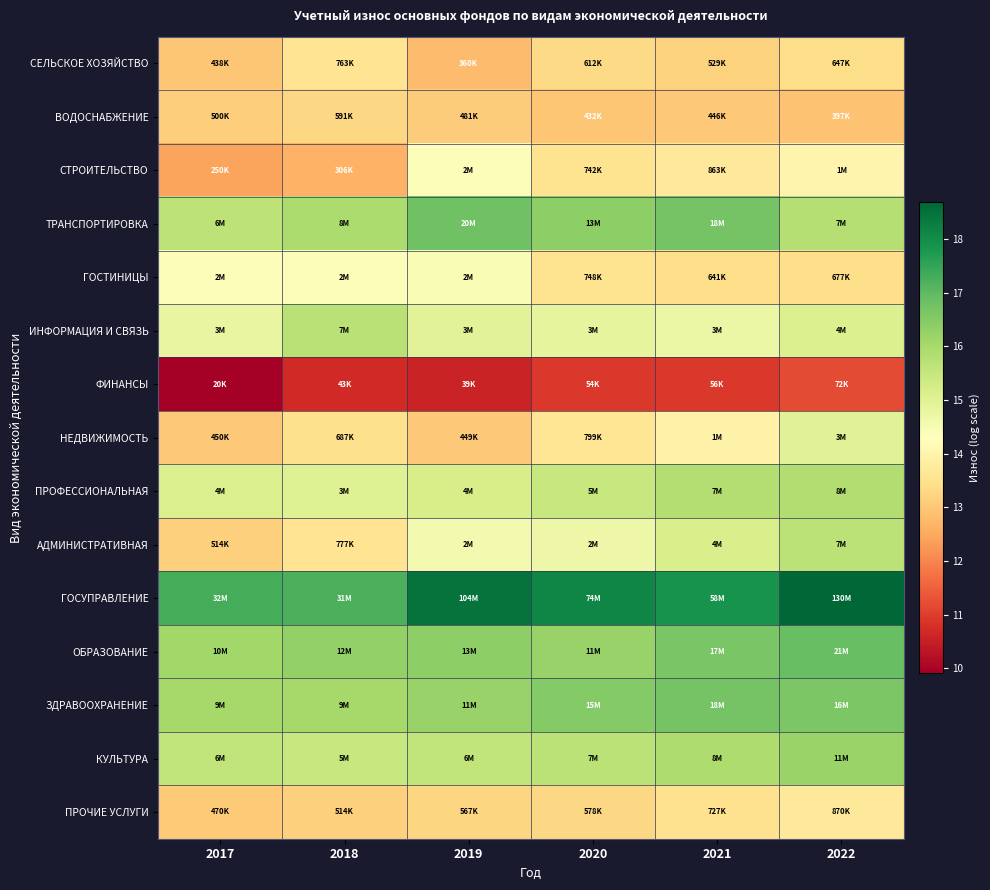

Rank the series by their maximum value, from lowest to highest.

ФИНАНСЫ, ВОДОСНАБЖЕНИЕ, СЕЛЬСКОЕ ХОЗЯЙСТВО, ПРОЧИЕ УСЛУГИ, СТРОИТЕЛЬСТВО, ГОСТИНИЦЫ, НЕДВИЖИМОСТЬ, АДМИНИСТРАТИВНАЯ, ИНФОРМАЦИЯ И СВЯЗЬ, ПРОФЕССИОНАЛЬНАЯ, КУЛЬТУРА, ЗДРАВООХРАНЕНИЕ, ТРАНСПОРТИРОВКА, ОБРАЗОВАНИЕ, ГОСУПРАВЛЕНИЕ